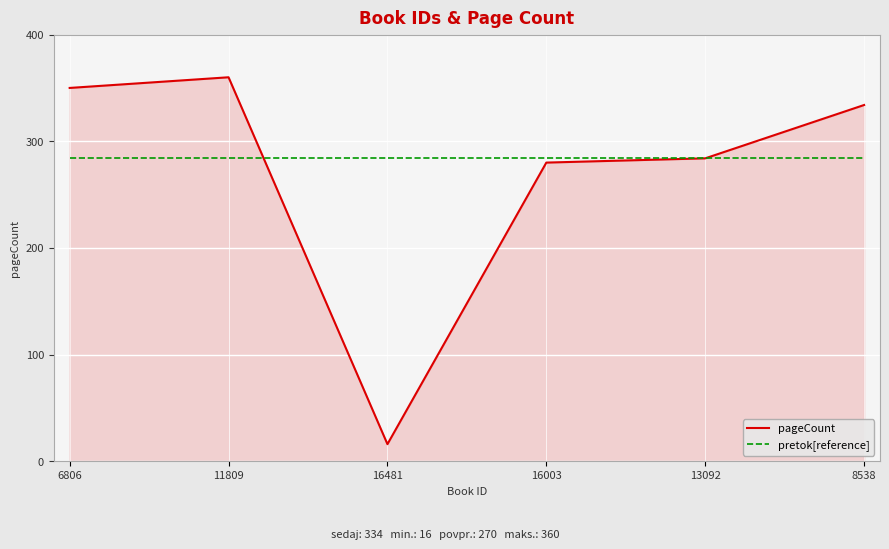

Reading left to right, list all the values displayed in this chart.

pageCount: 350	360	16	280	284	334
pretok[reference]: 284	284	284	284	284	284